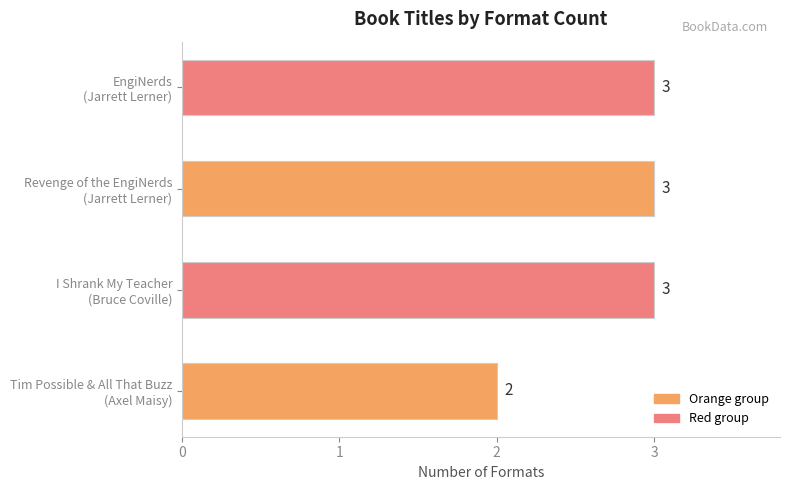

Does the chart contain any negative values?

No